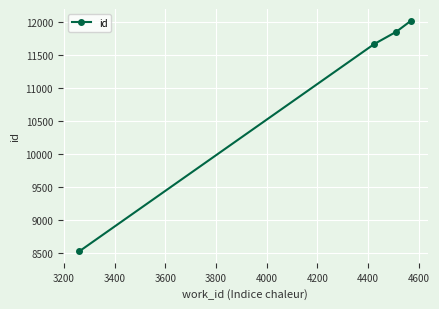

What is the sum of all values?

44041